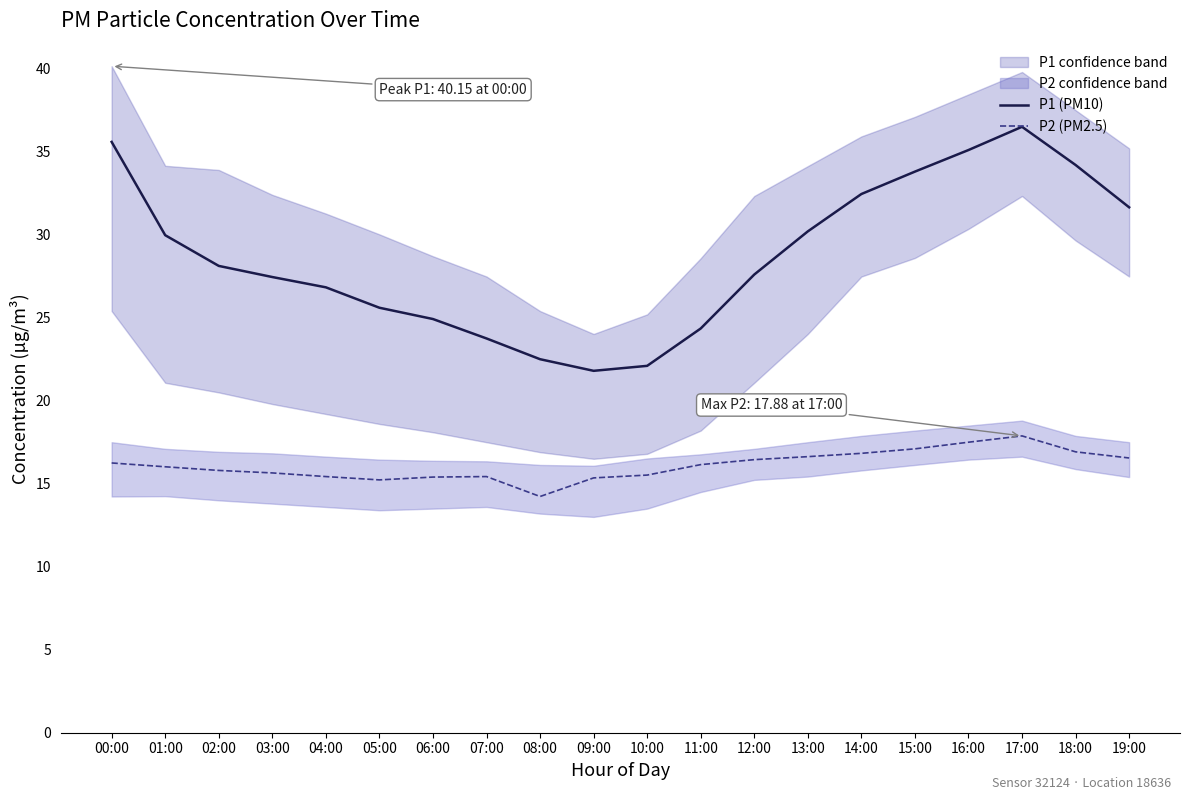

What is the total value across all series at 03:00?

43.1